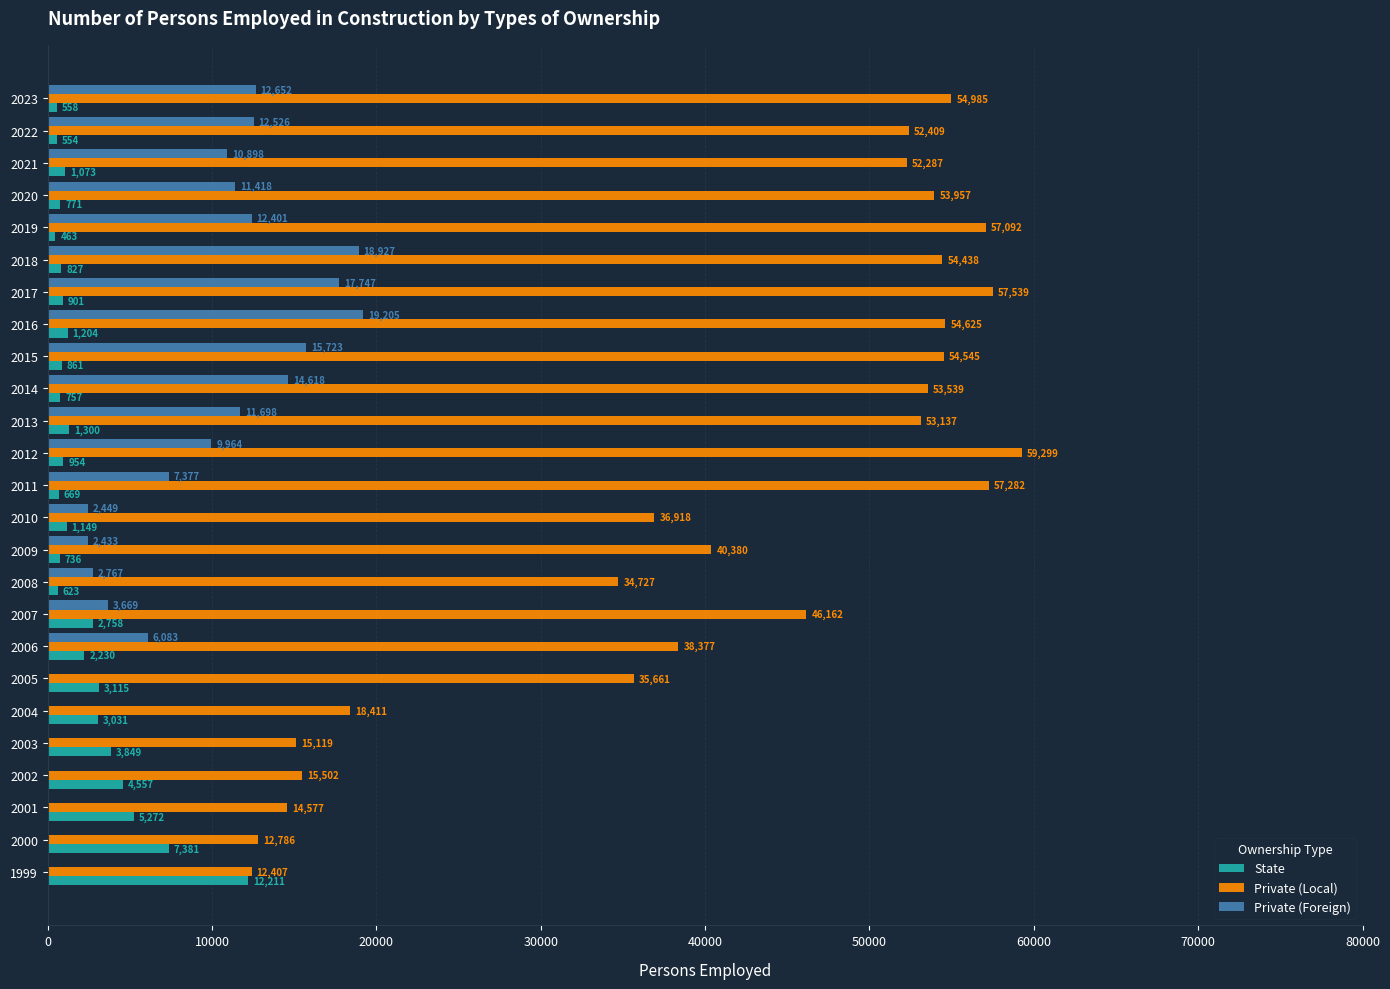

At which category does the chart reach its peak across all series?

2012